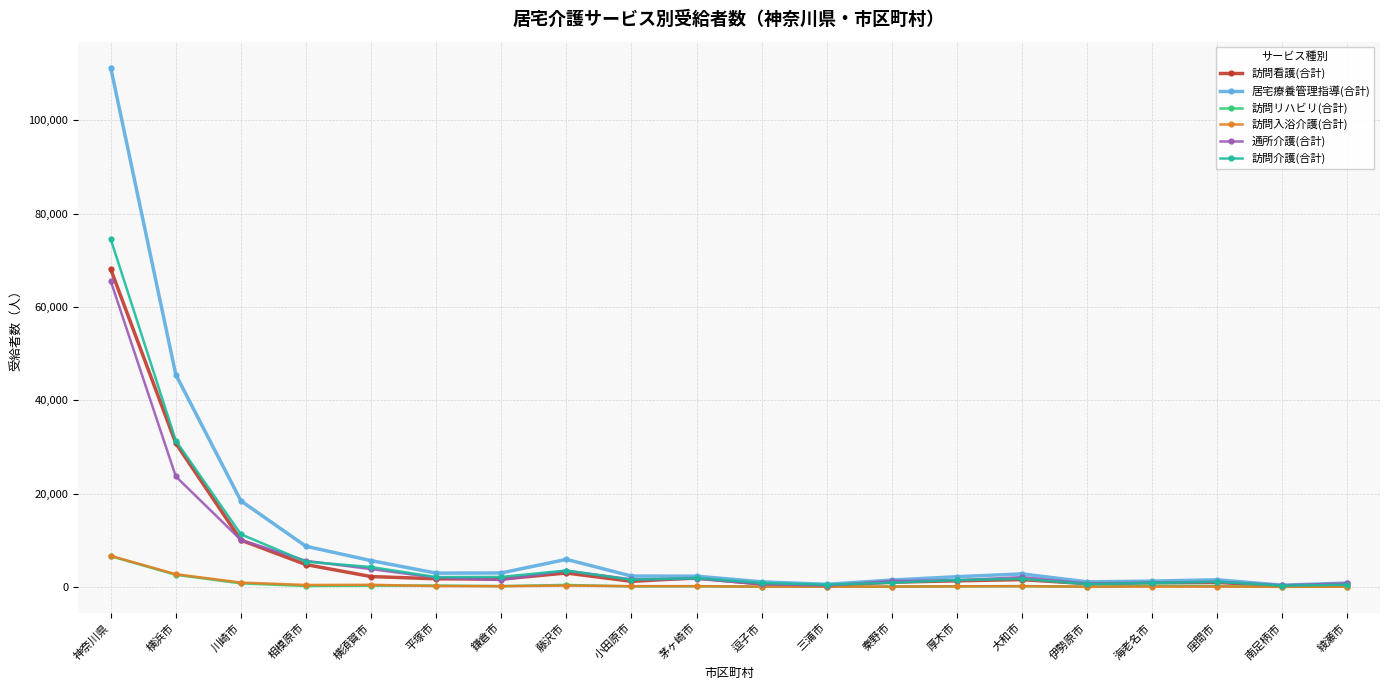

What is the label of the 10th point from the left?

茅ヶ崎市